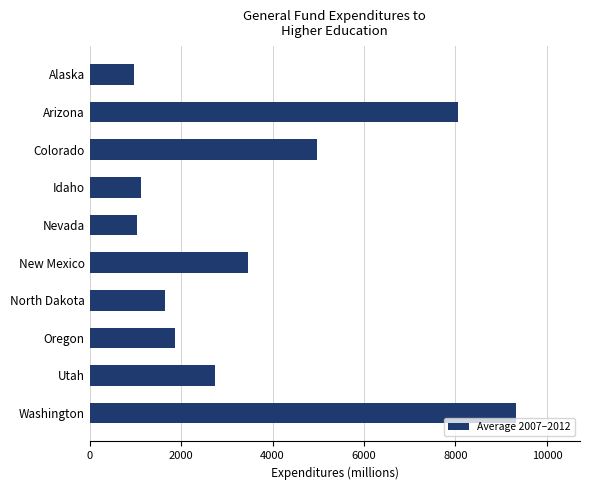

What is the ratio of the value at Oregon to the value at New Mexico?

0.5